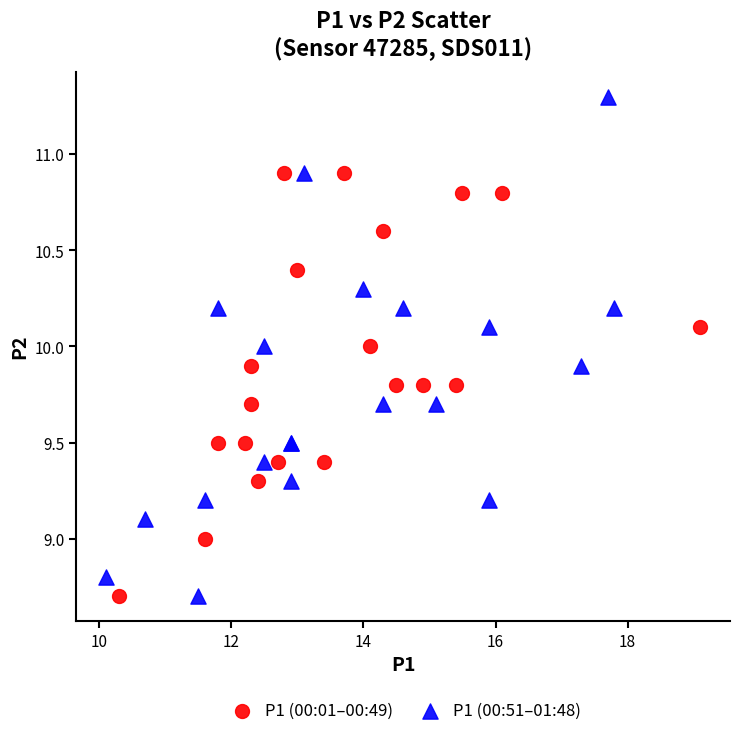

Which series reaches the maximum Y coordinate?

P1 (00:51–01:48)